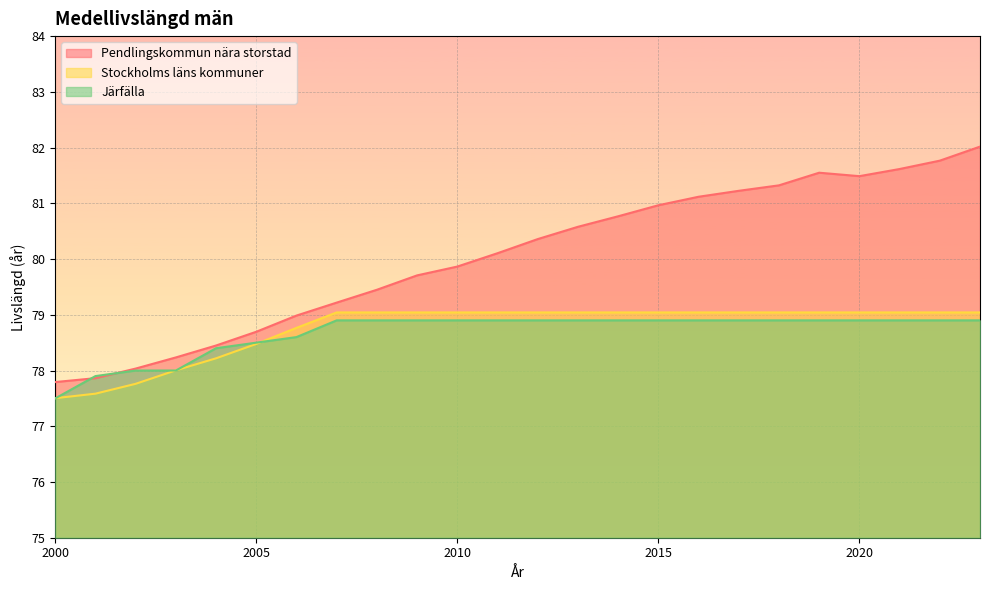

True or false: Pendlingskommun nära storstad has a value of 122.2 at 2015.

False